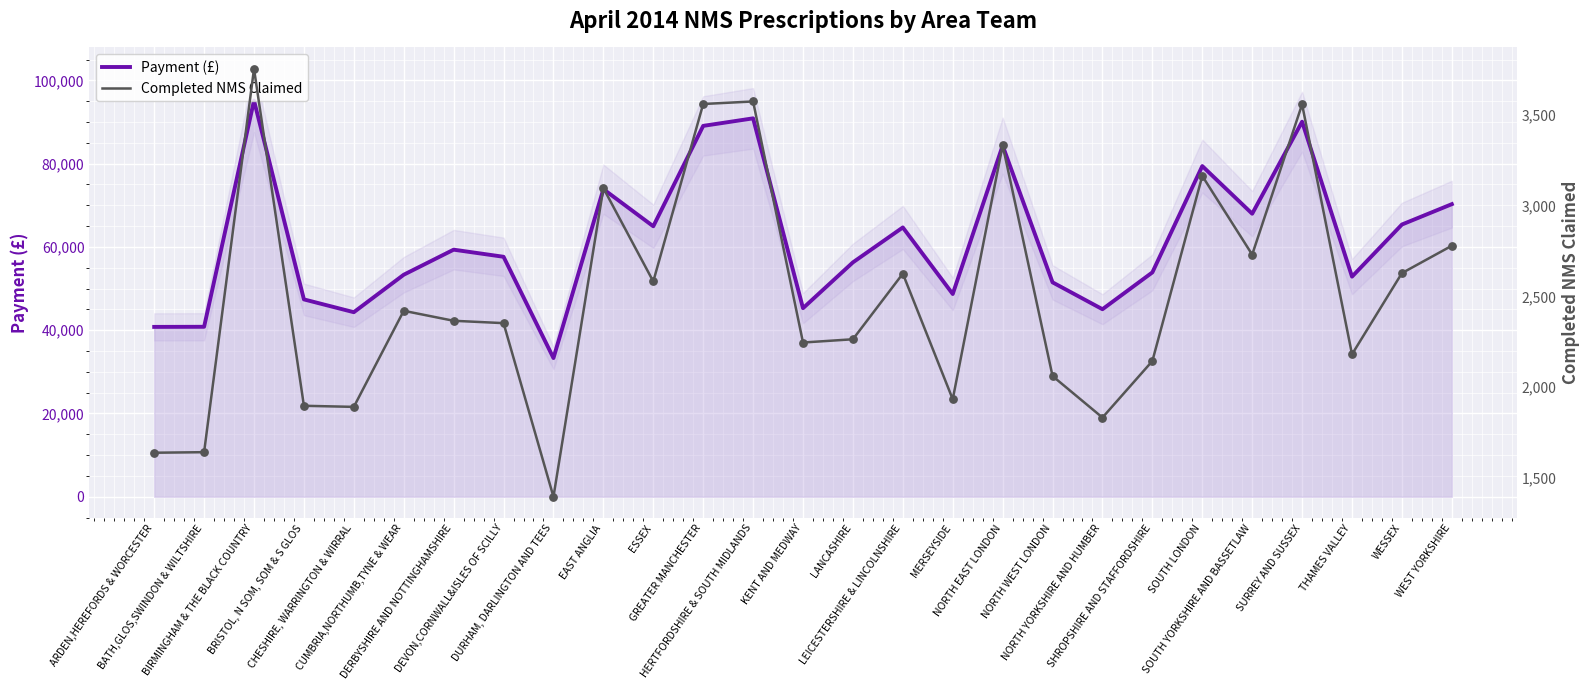

Which series has the largest Y range (max minus min)?

Payment (£)